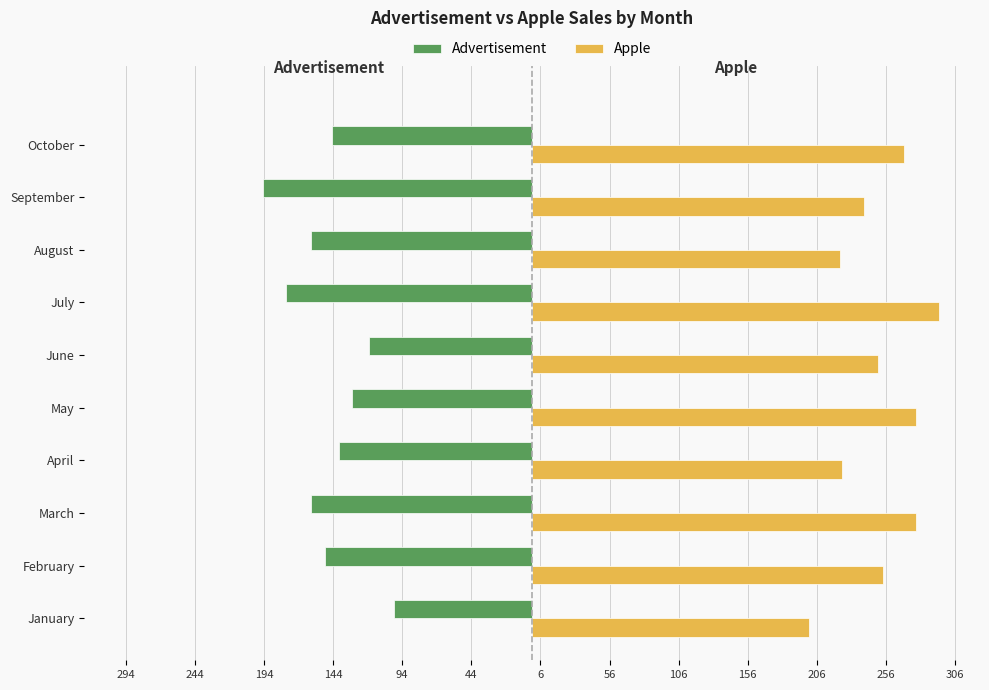

What is the lowest value of the Advertisement series?

-195